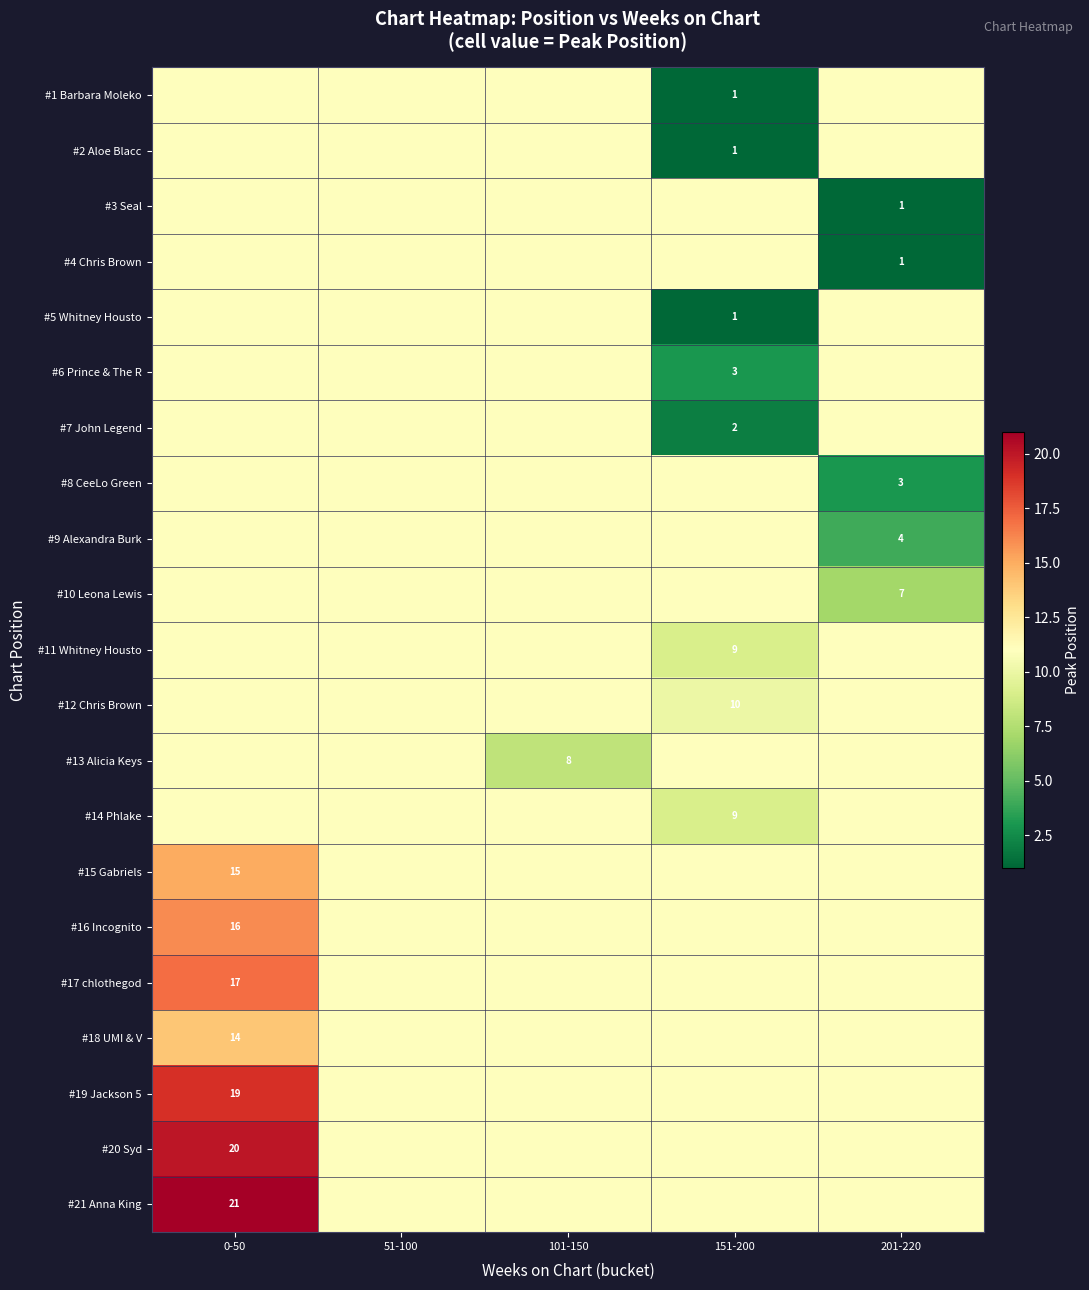

Is it true that #17 chlothegod equals 17 at 0-50?

True